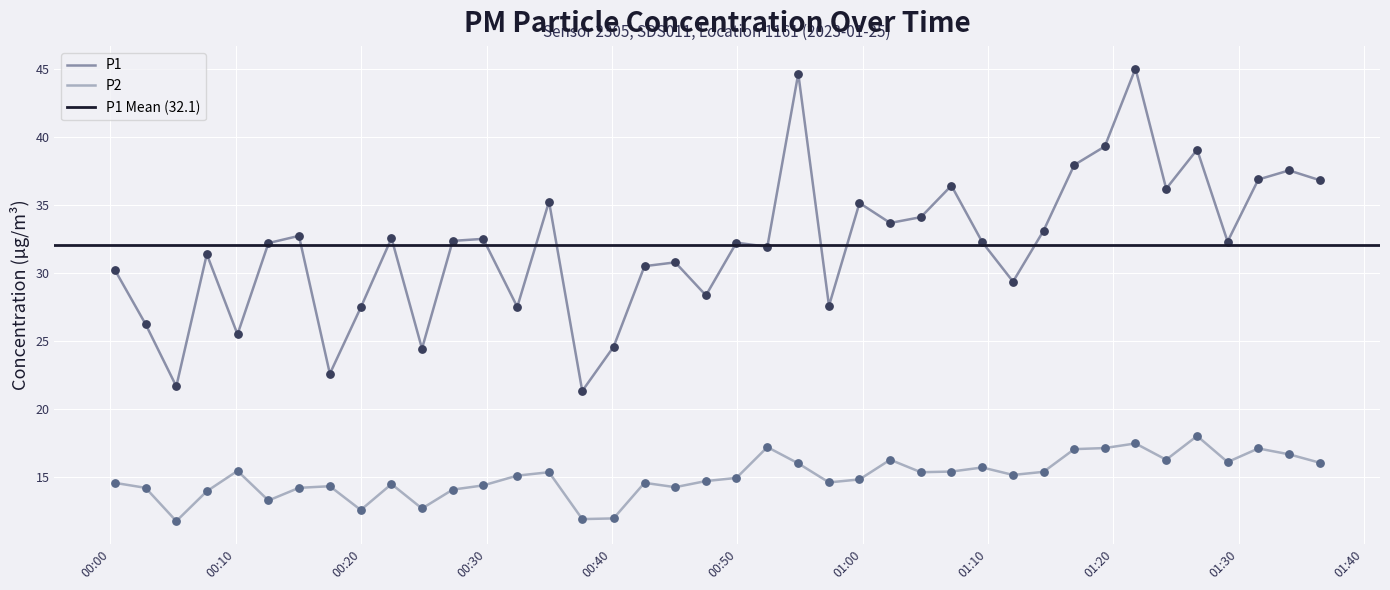

True or false: P1 and P2 cross at least once.

False